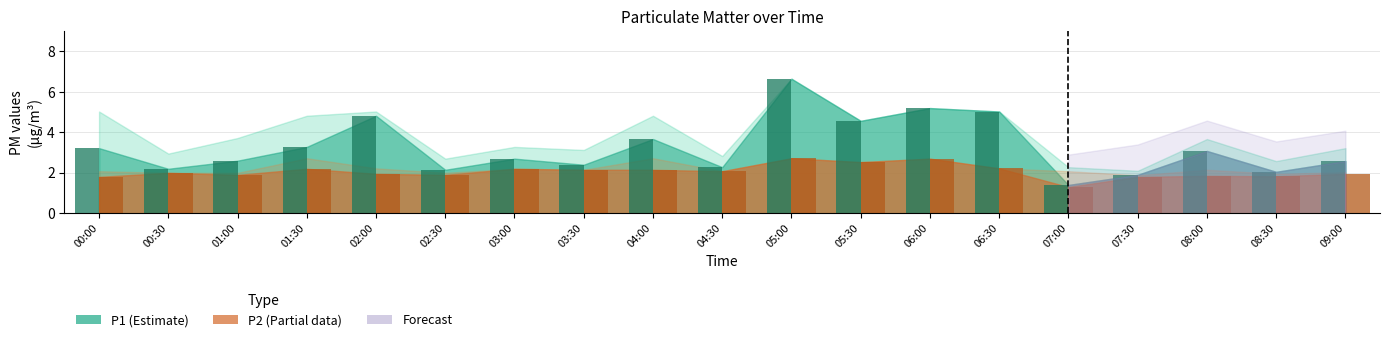

What is the total value across all series at 08:30?

3.9